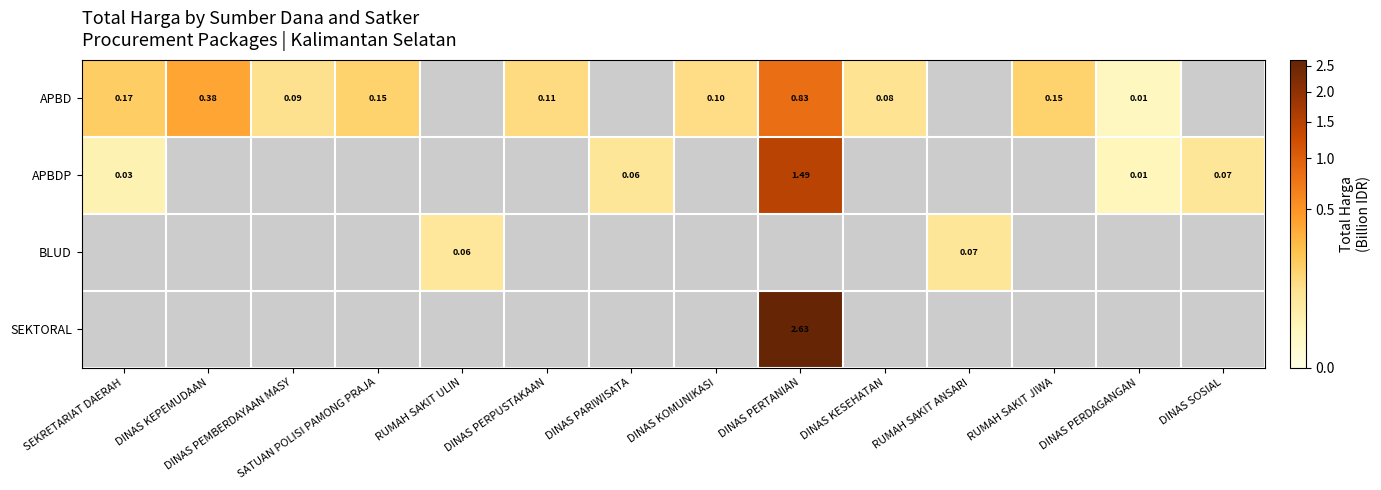

The APBD series shows 0.8 at DINAS PERTANIAN. True or false?

True